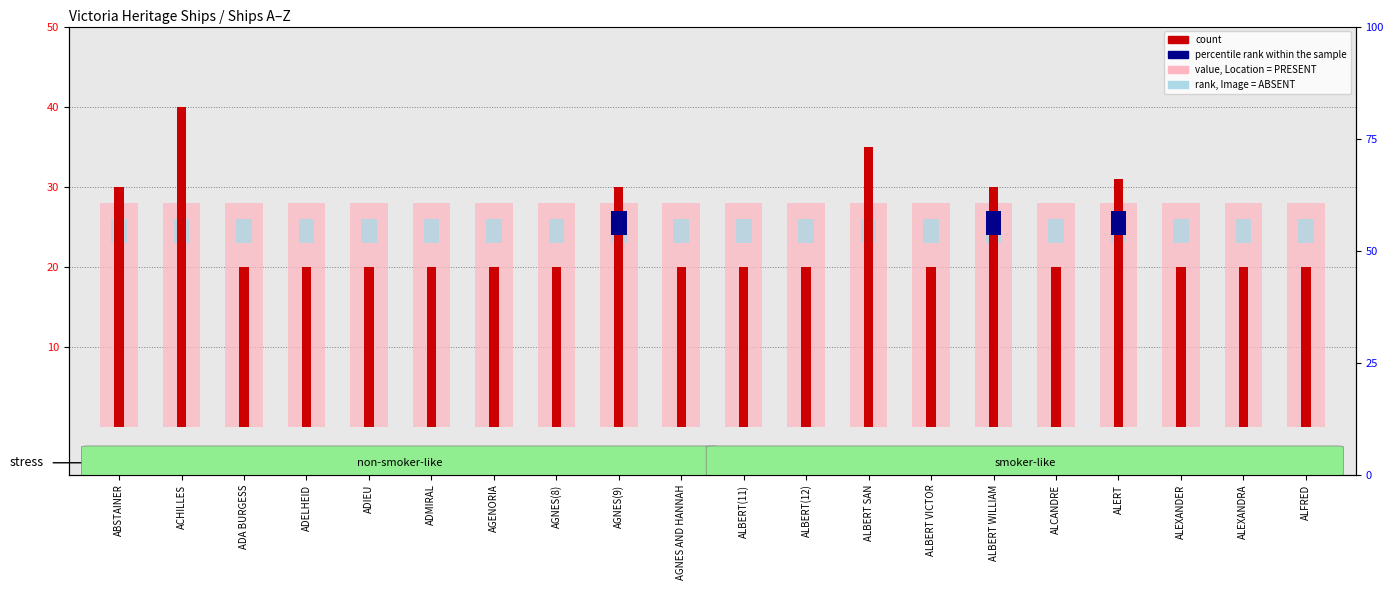

Which category has the highest value across all series?

ACHILLES